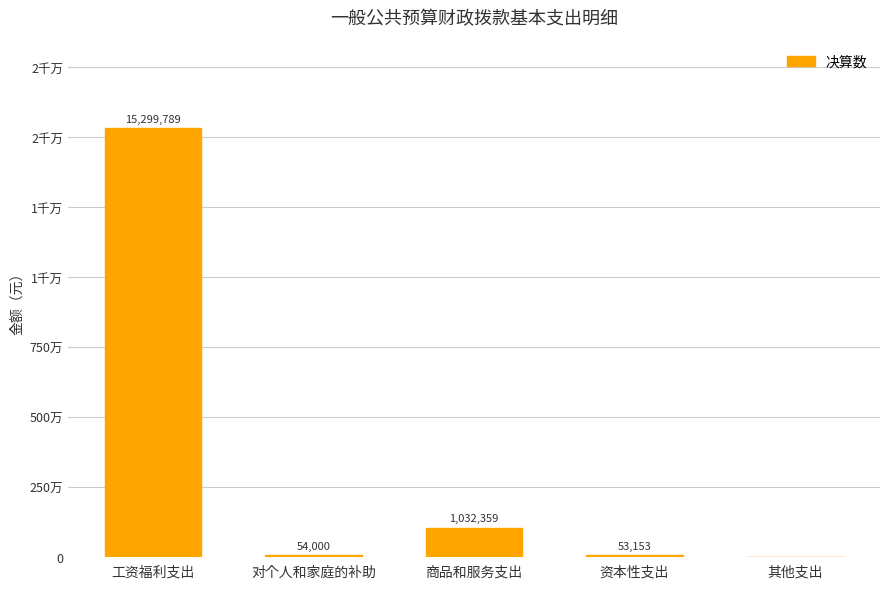

What is the sum of the values at 对个人和家庭的补助 and 其他支出?

54000.0